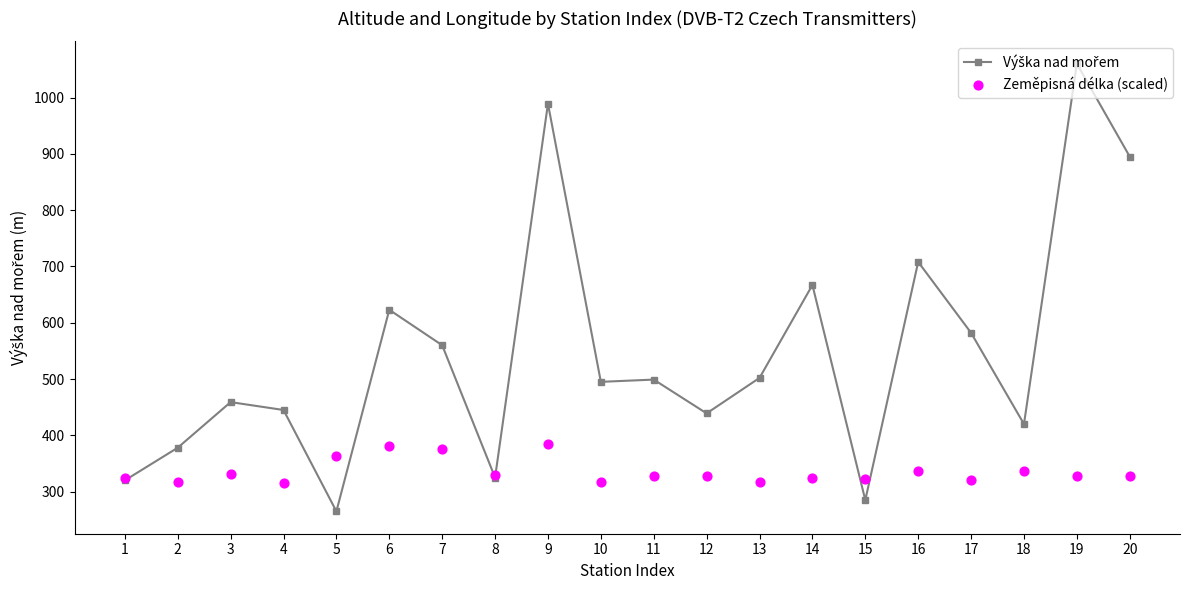

What is the total value across all series at 19?

1388.5